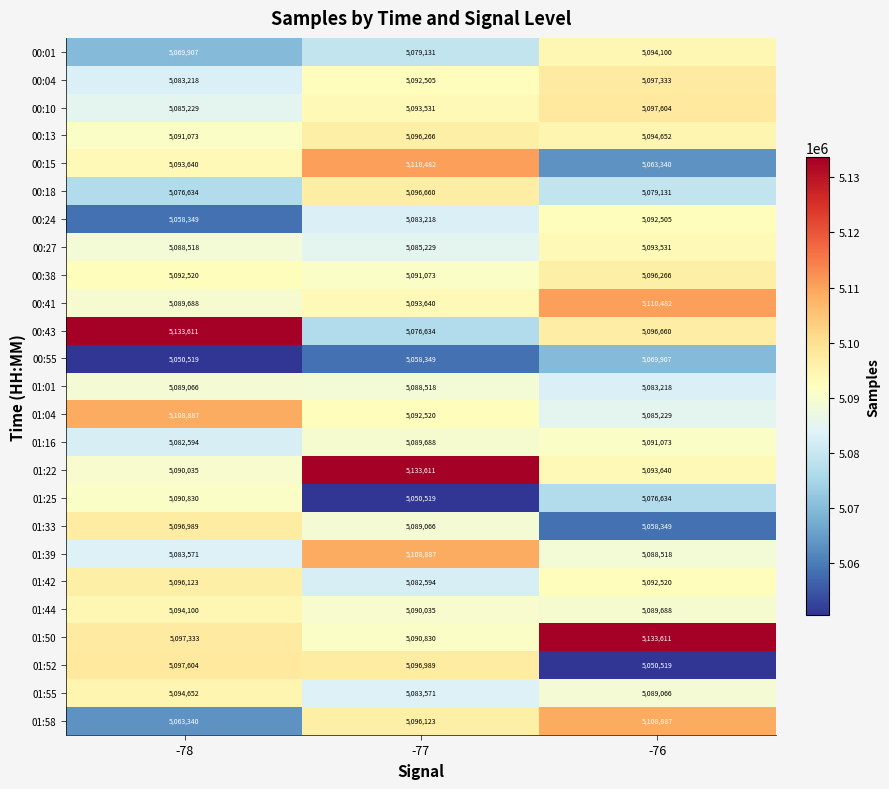

True or false: 01:33 has a value of 5089066 at -77.

True